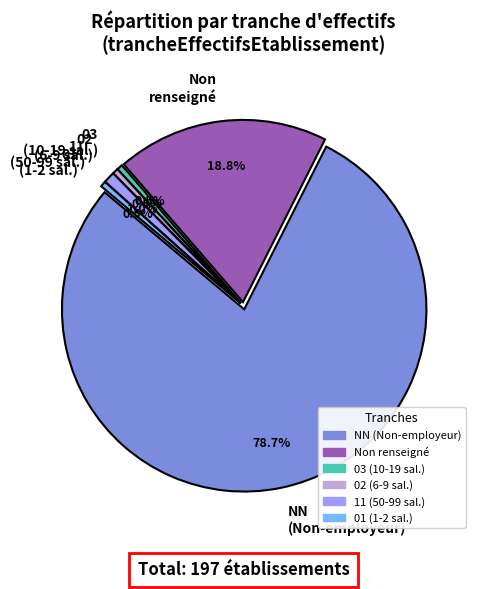

What is the largest slice in the pie chart?

NN (Non-employeur)